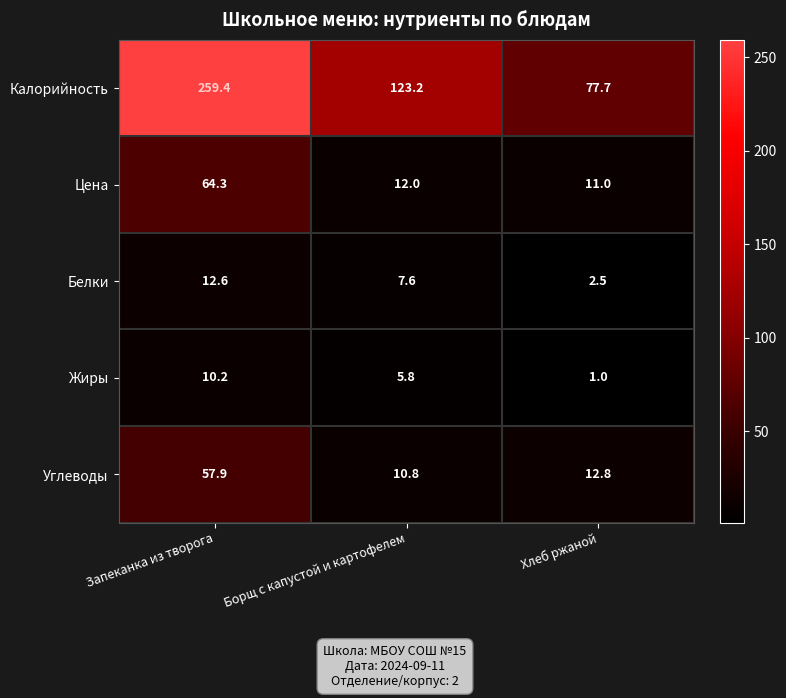

What is the greatest value displayed?

259.4